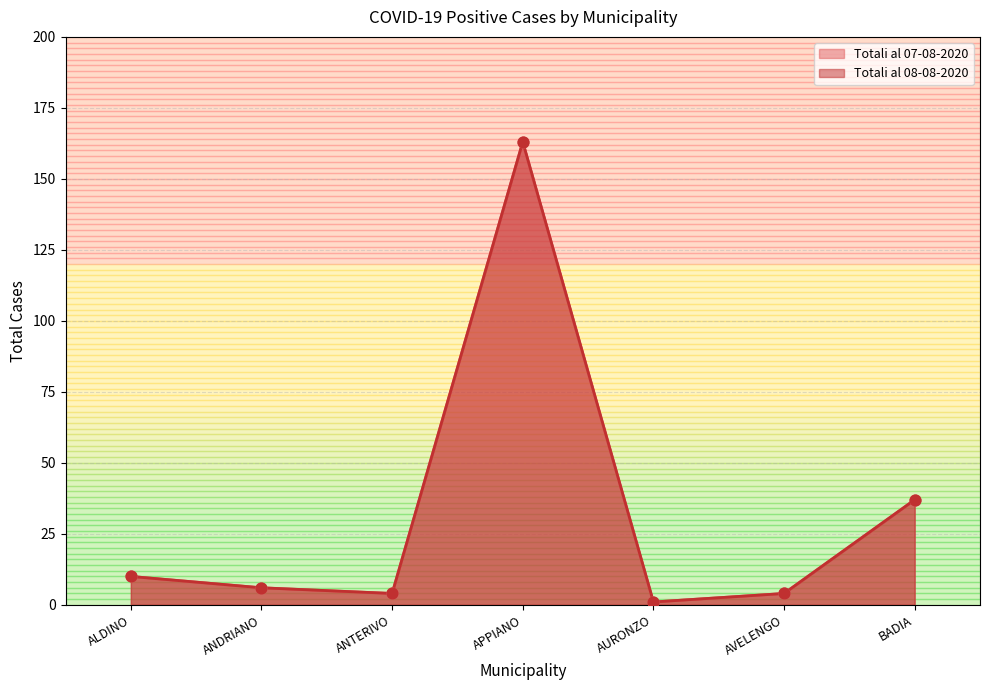

Which series reaches the minimum Y coordinate?

Totali al 07-08-2020